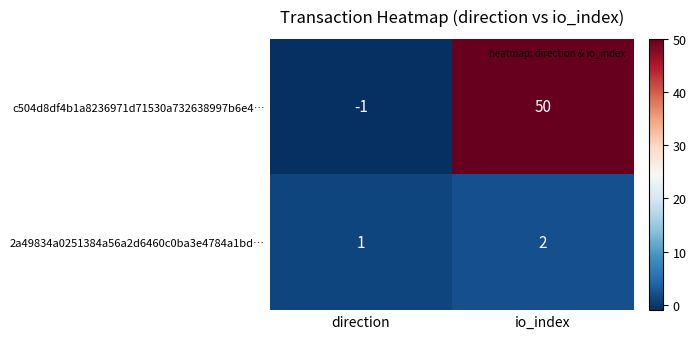

Which series has the largest range (max minus min)?

c504d8df4b1a8236971d71530a732638997b6e4…